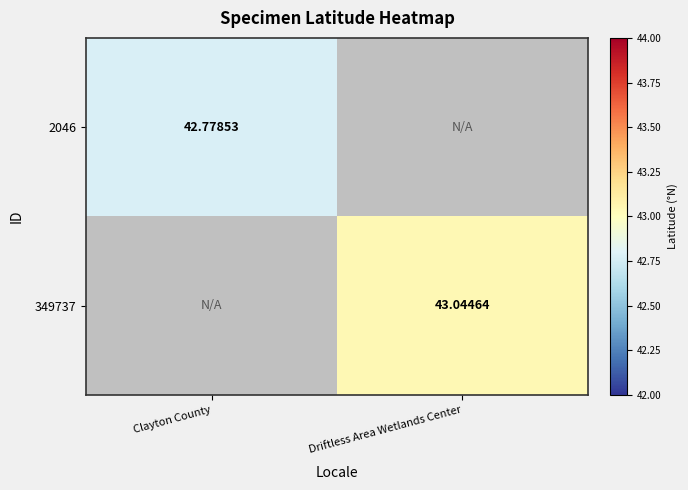

Rank the categories by 2046 value from highest to lowest.

Clayton County, Driftless Area Wetlands Center